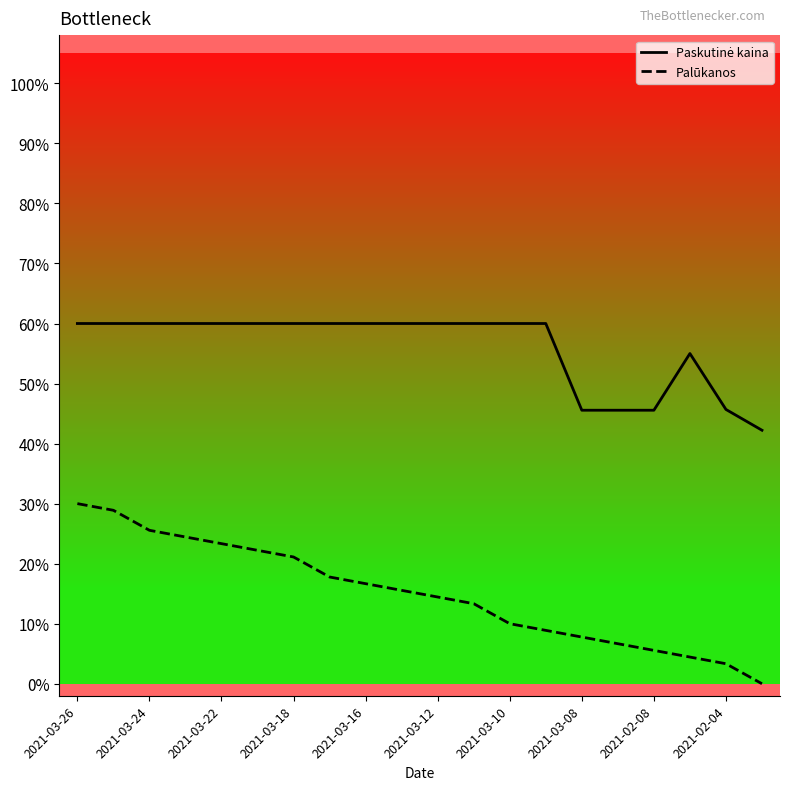

Does the chart display data point markers on the line(s)?

No